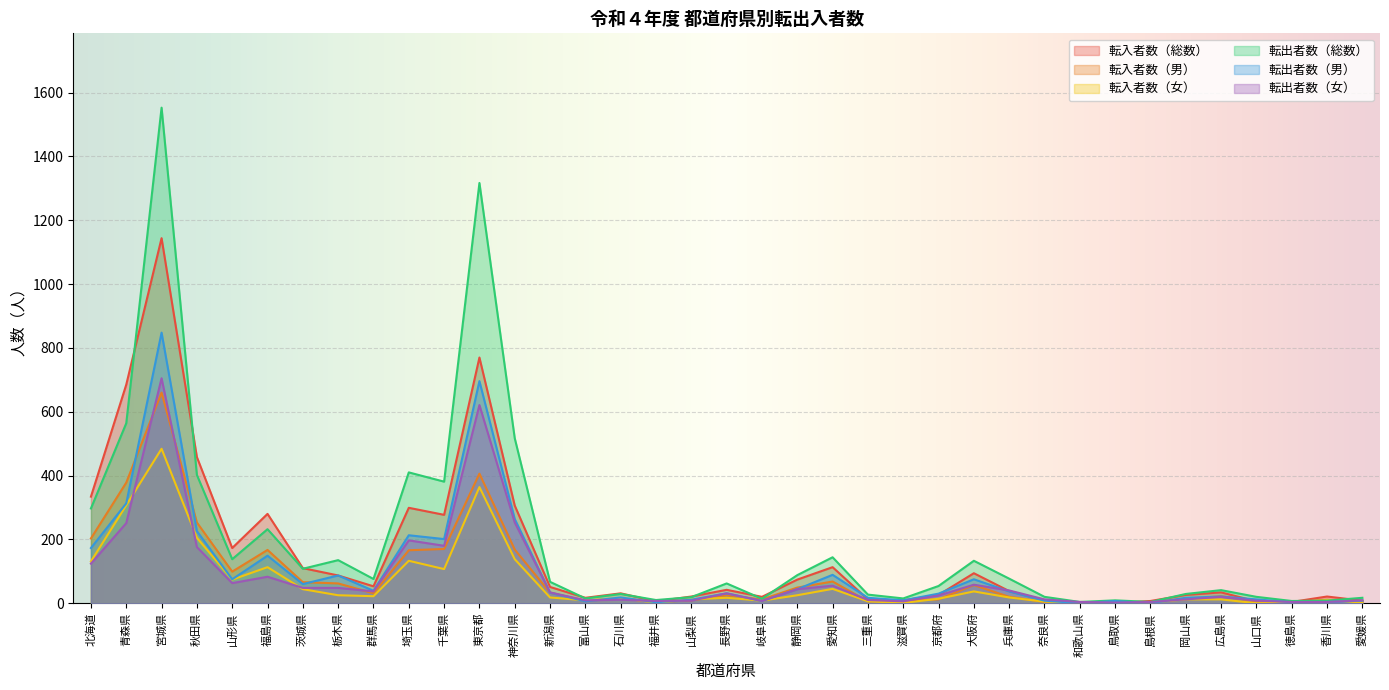

What is the sum of the 転入者数（男） values at 山形県 and 山口県?

105